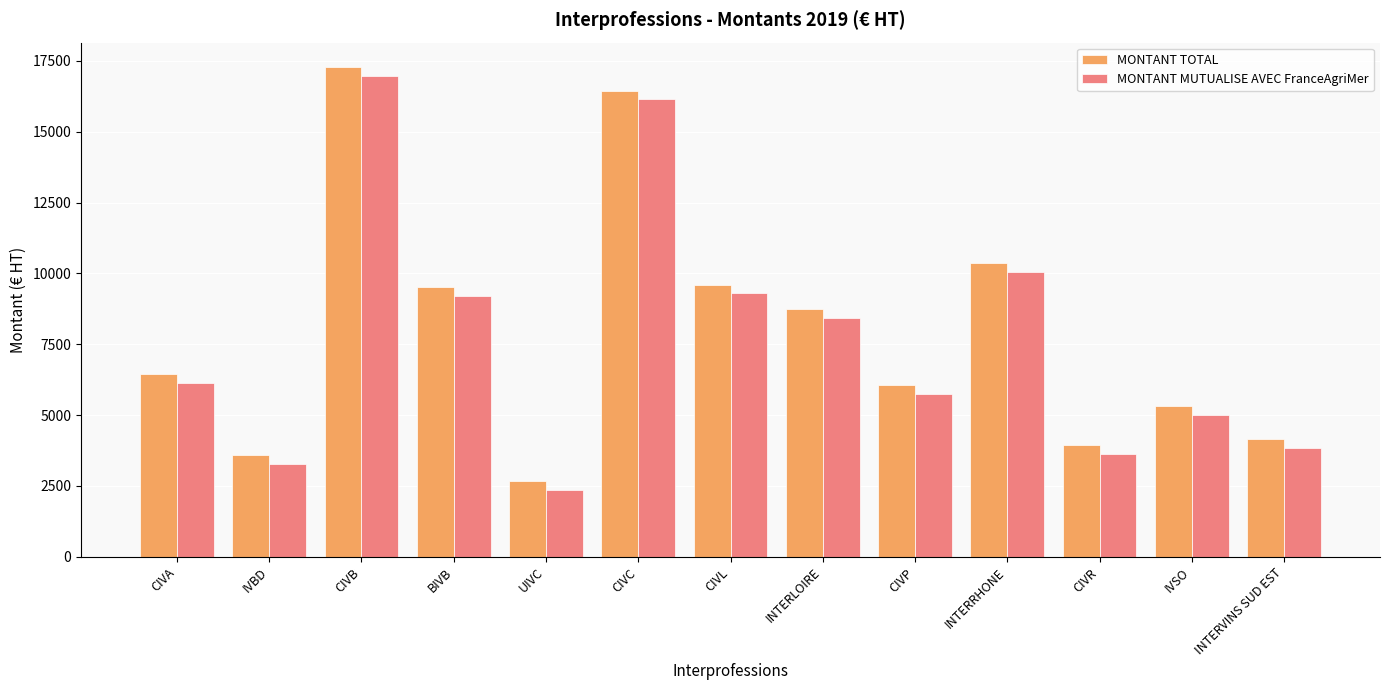

At how many categories does at least one series exceed 9290?

5